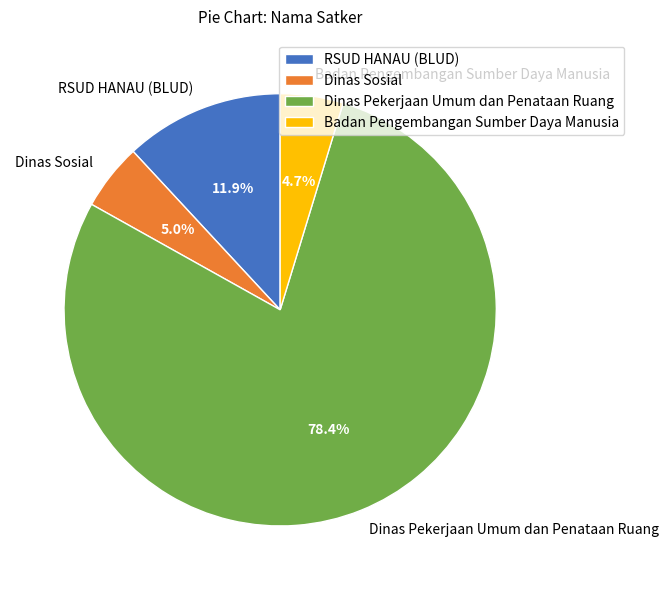

Is Badan Pengembangan Sumber Daya Manusia the majority of the pie?

No